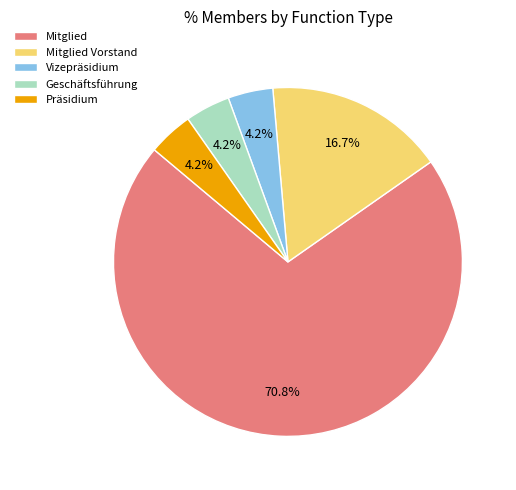

What is the ratio of the value at Vizepräsidium to the value at Präsidium?

1.0